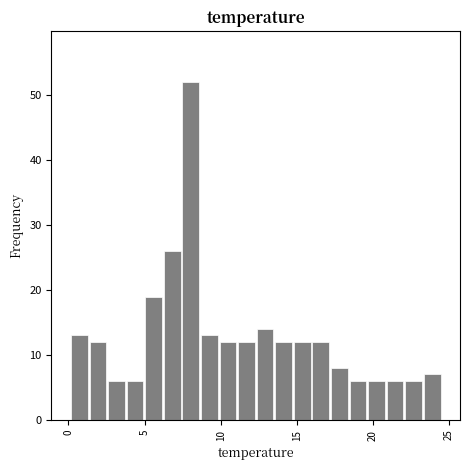

Read against the x-axis, roughly where is the centre of the tallest bar?

8.0